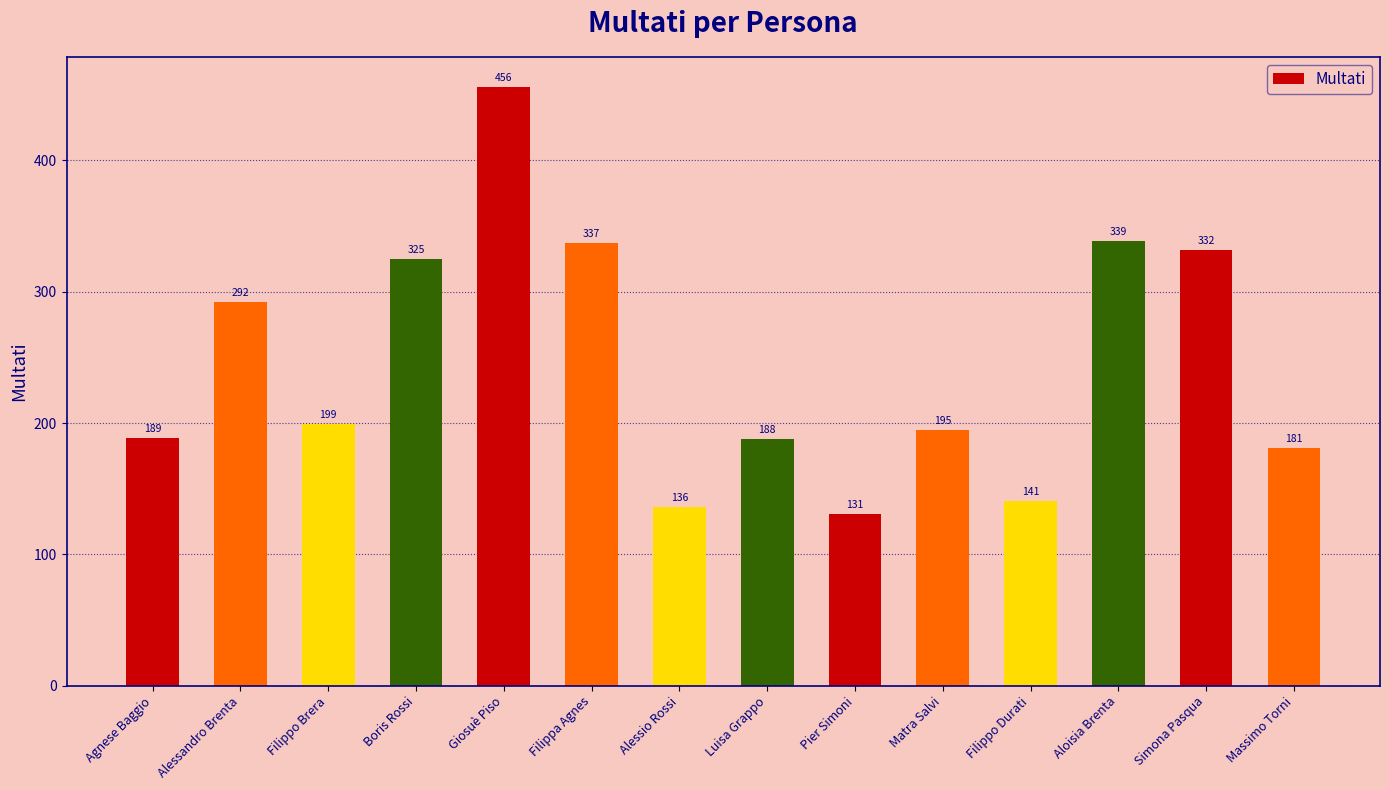

What is the change in value from Aloisia Brenta to Massimo Torni?

-158